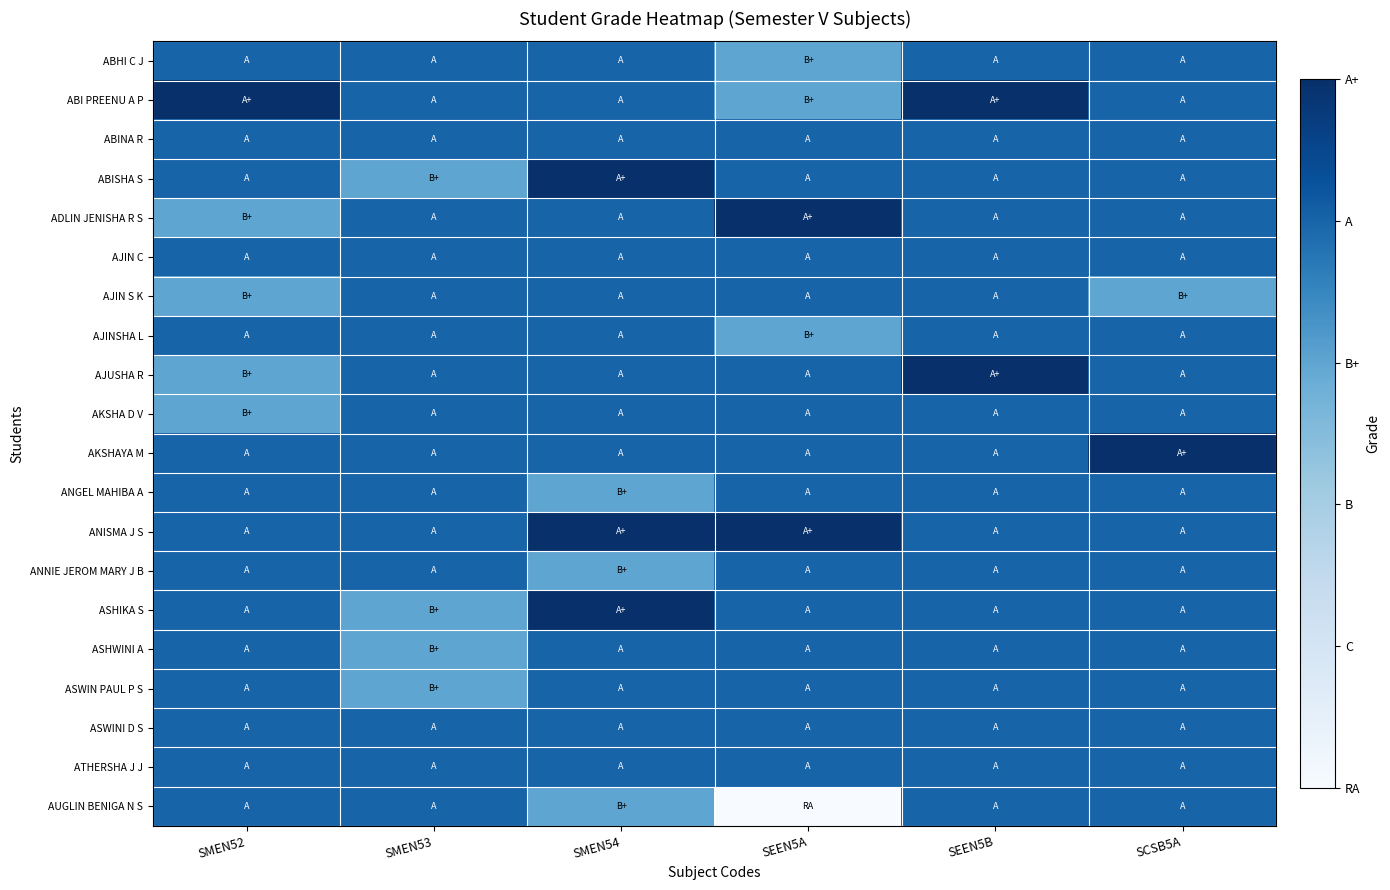

Reading right to left, list all the values displayed in this chart.

ABHI C J: SCSB5A=4	SEEN5B=4	SEEN5A=3	SMEN54=4	SMEN53=4	SMEN52=4
ABI PREENU A P: SCSB5A=4	SEEN5B=5	SEEN5A=3	SMEN54=4	SMEN53=4	SMEN52=5
ABINA R: SCSB5A=4	SEEN5B=4	SEEN5A=4	SMEN54=4	SMEN53=4	SMEN52=4
ABISHA S: SCSB5A=4	SEEN5B=4	SEEN5A=4	SMEN54=5	SMEN53=3	SMEN52=4
ADLIN JENISHA R S: SCSB5A=4	SEEN5B=4	SEEN5A=5	SMEN54=4	SMEN53=4	SMEN52=3
AJIN C: SCSB5A=4	SEEN5B=4	SEEN5A=4	SMEN54=4	SMEN53=4	SMEN52=4
AJIN S K: SCSB5A=3	SEEN5B=4	SEEN5A=4	SMEN54=4	SMEN53=4	SMEN52=3
AJINSHA L: SCSB5A=4	SEEN5B=4	SEEN5A=3	SMEN54=4	SMEN53=4	SMEN52=4
AJUSHA R: SCSB5A=4	SEEN5B=5	SEEN5A=4	SMEN54=4	SMEN53=4	SMEN52=3
AKSHA D V: SCSB5A=4	SEEN5B=4	SEEN5A=4	SMEN54=4	SMEN53=4	SMEN52=3
AKSHAYA M: SCSB5A=5	SEEN5B=4	SEEN5A=4	SMEN54=4	SMEN53=4	SMEN52=4
ANGEL MAHIBA A: SCSB5A=4	SEEN5B=4	SEEN5A=4	SMEN54=3	SMEN53=4	SMEN52=4
ANISMA J S: SCSB5A=4	SEEN5B=4	SEEN5A=5	SMEN54=5	SMEN53=4	SMEN52=4
ANNIE JEROM MARY J B: SCSB5A=4	SEEN5B=4	SEEN5A=4	SMEN54=3	SMEN53=4	SMEN52=4
ASHIKA S: SCSB5A=4	SEEN5B=4	SEEN5A=4	SMEN54=5	SMEN53=3	SMEN52=4
ASHWINI A: SCSB5A=4	SEEN5B=4	SEEN5A=4	SMEN54=4	SMEN53=3	SMEN52=4
ASWIN PAUL P S: SCSB5A=4	SEEN5B=4	SEEN5A=4	SMEN54=4	SMEN53=3	SMEN52=4
ASWINI D S: SCSB5A=4	SEEN5B=4	SEEN5A=4	SMEN54=4	SMEN53=4	SMEN52=4
ATHERSHA J J: SCSB5A=4	SEEN5B=4	SEEN5A=4	SMEN54=4	SMEN53=4	SMEN52=4
AUGLIN BENIGA N S: SCSB5A=4	SEEN5B=4	SEEN5A=0	SMEN54=3	SMEN53=4	SMEN52=4